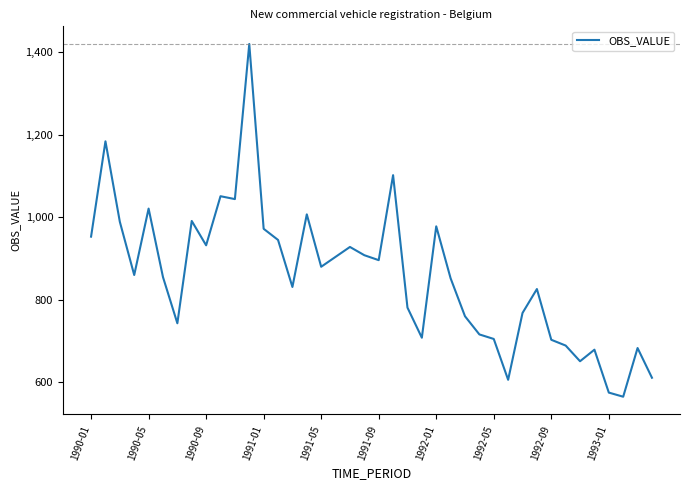

What is the difference between the maximum and minimum values?

855